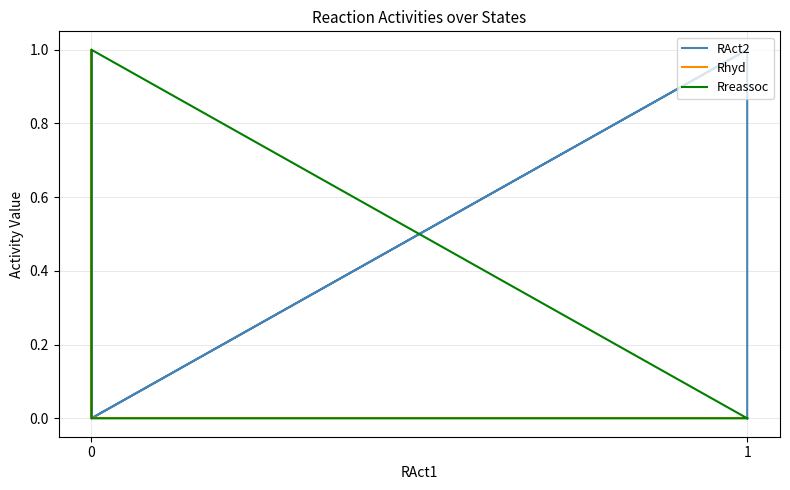

What is the highest value of the Rhyd series?

1